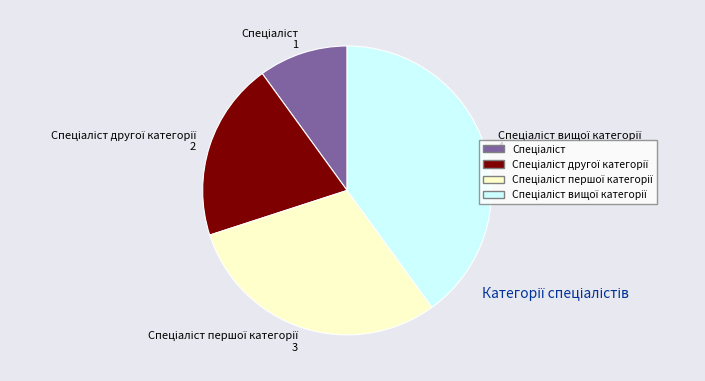

Does any single category account for the majority?

No